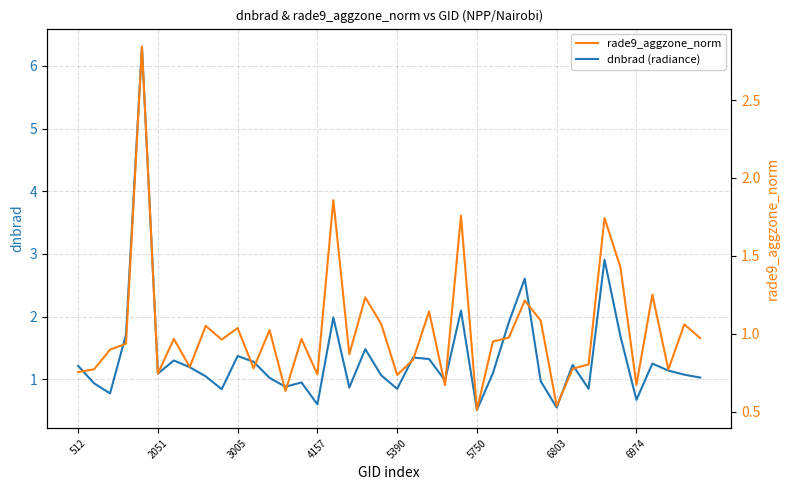

True or false: dnbrad (radiance) has a value of 0.9 at 6974.

False